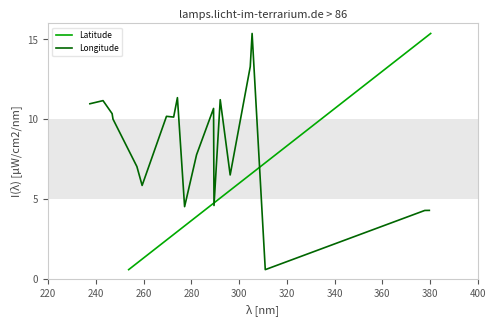

What is the lowest value of the Longitude series?

0.6